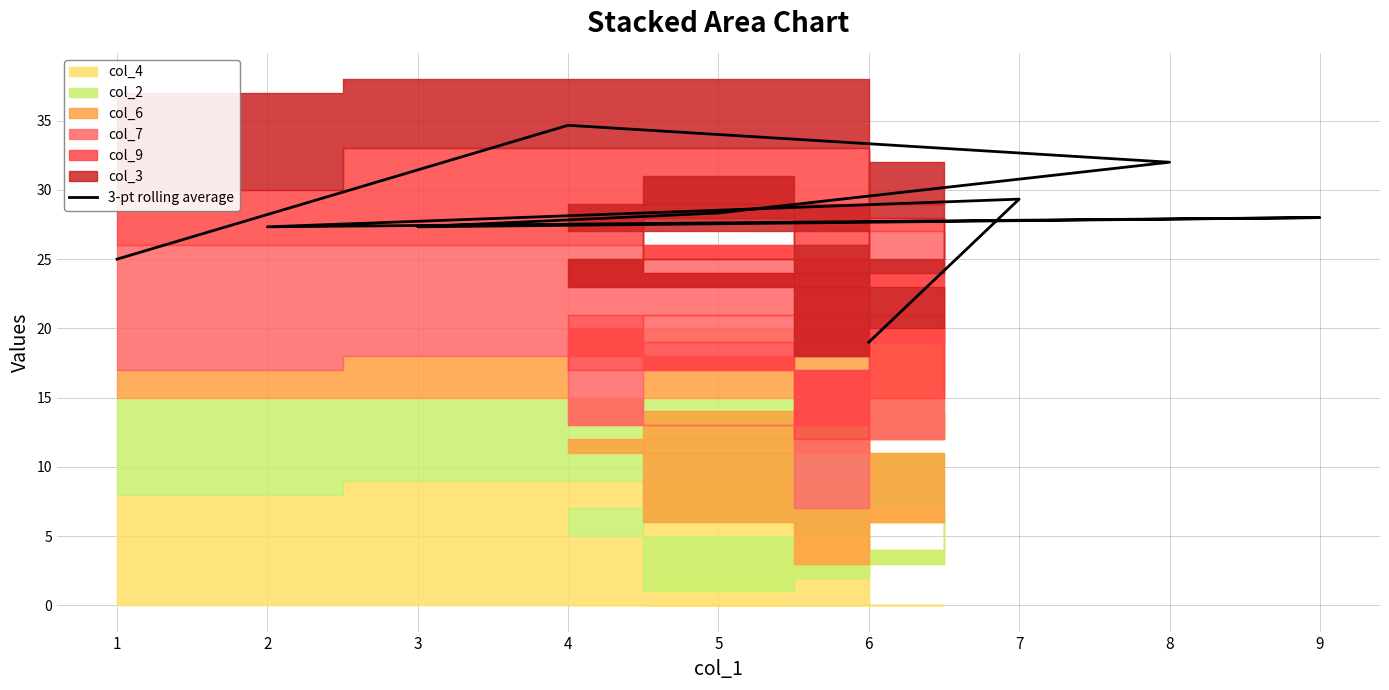

How many interior local peaks (higher than both neighbors) does the data have?

3